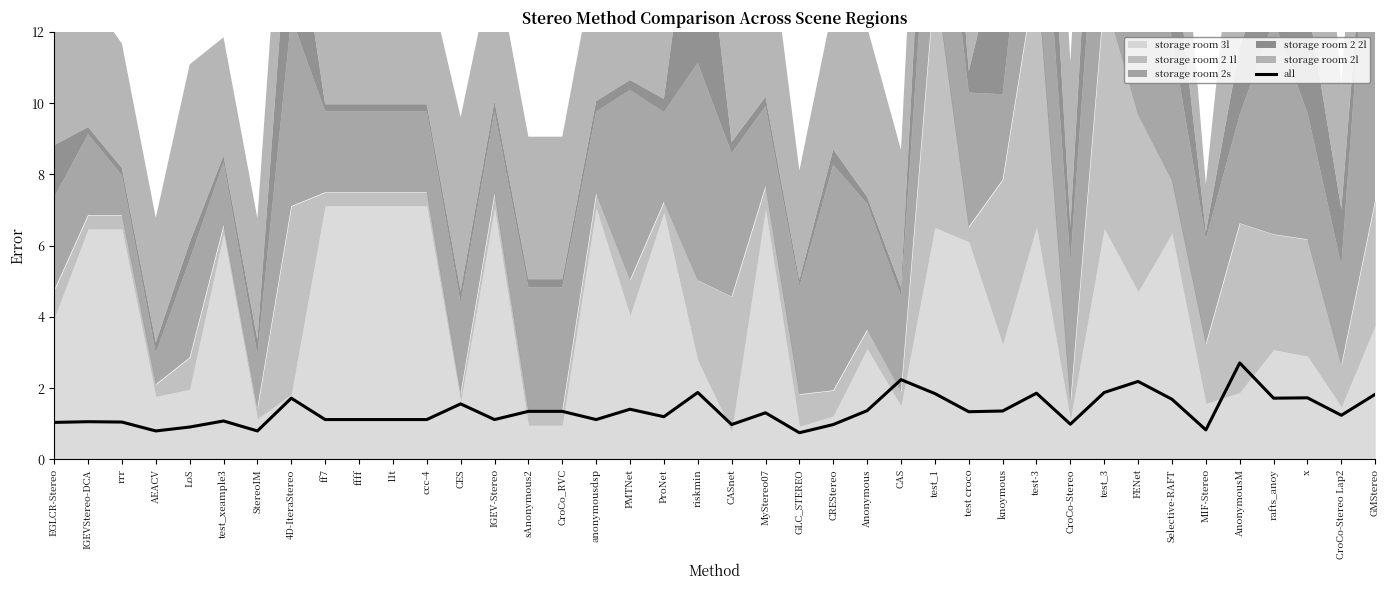

What is the minimum value shown in the chart?

0.8